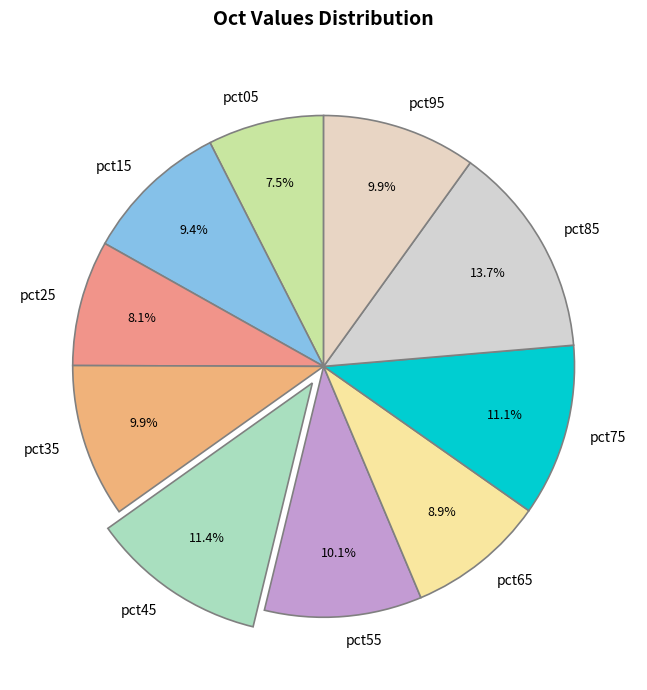

Do pct45 and pct75 together represent more than half of the pie?

No